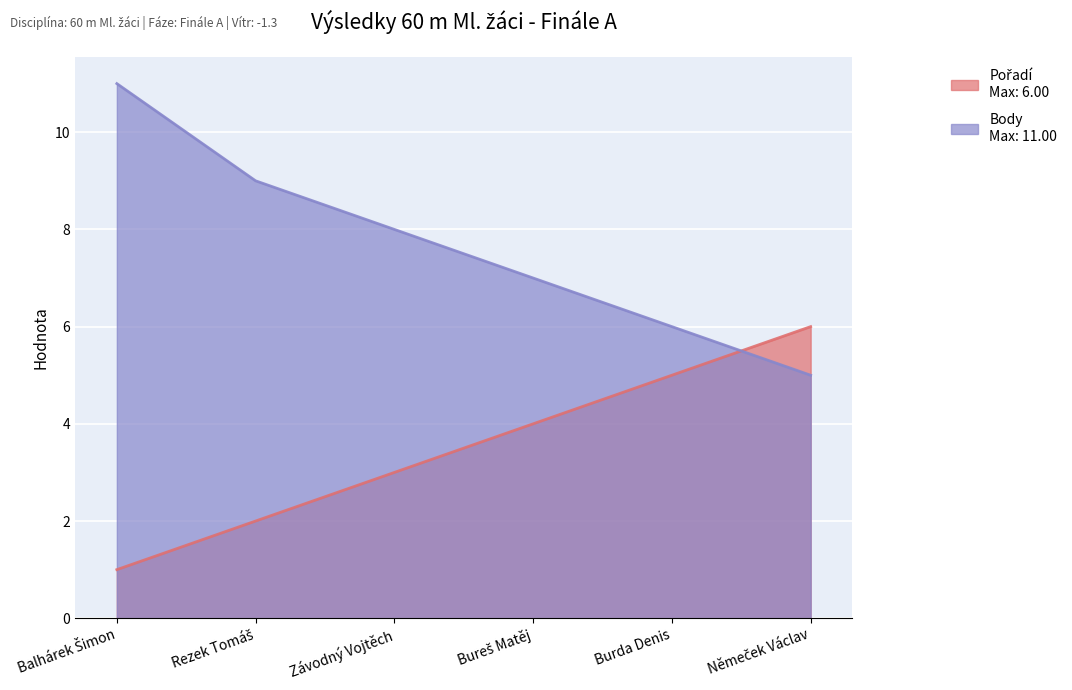

Which series has the largest range (max minus min)?

Body